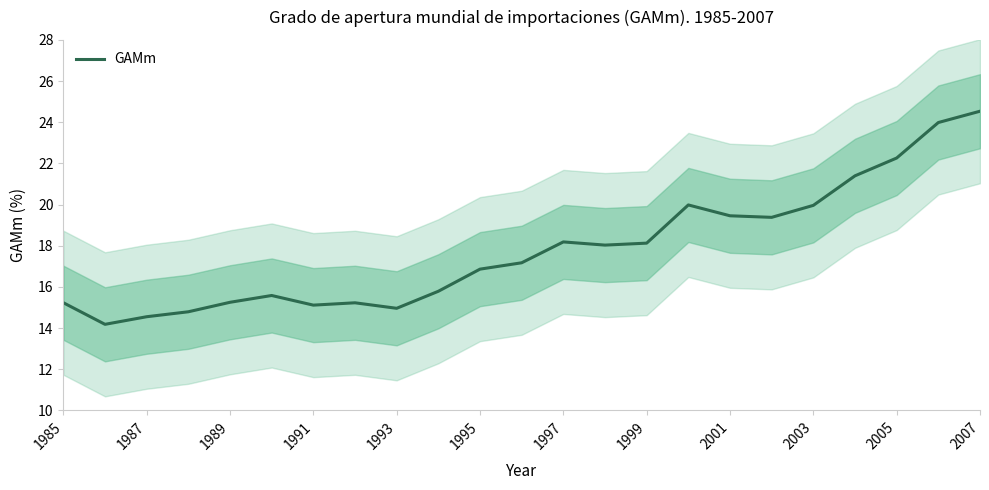

What is the lowest value of the GAMm series?

14.2